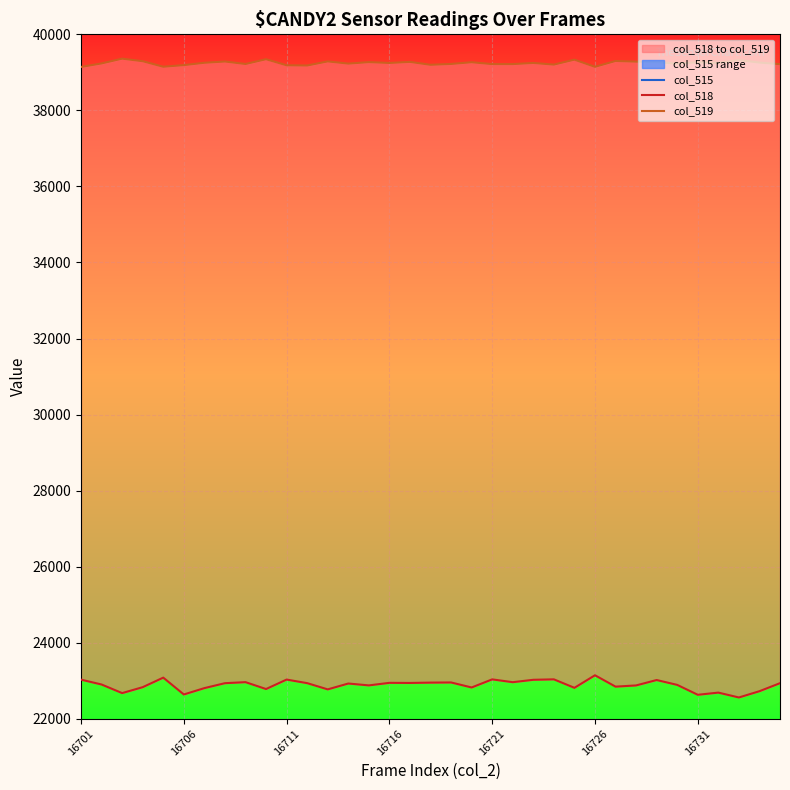

Reading right to left, what are all the values shown in this chart?

col_515: 3238	3420	3377	3349	3416	3247	3379	3354	3409	3264	3357	3283	3388	3295	3377	3392	3246	3392	3385	3386	3344	3319	3379	3389	3344	3409	3319	3315	3478	3707	3306	3412	3501	3400	3365
col_518: 22935	22724	22559	22687	22630	22890	23018	22876	22844	23143	22813	23036	23024	22961	23035	22822	22954	22950	22941	22944	22877	22926	22772	22936	23030	22781	22962	22935	22805	22638	23081	22830	22674	22900	23028
col_519: 39215	39257	39322	39247	39266	39229	39270	39282	39299	39146	39334	39204	39247	39217	39217	39266	39221	39199	39275	39247	39269	39230	39288	39180	39186	39345	39220	39285	39252	39190	39148	39293	39360	39235	39142